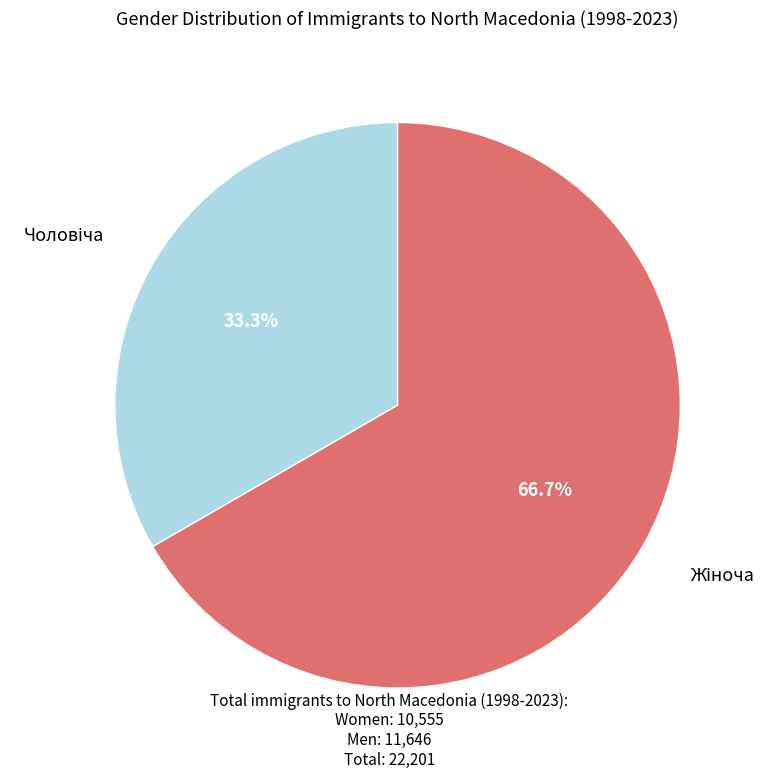

Is there a majority slice in this chart?

Yes